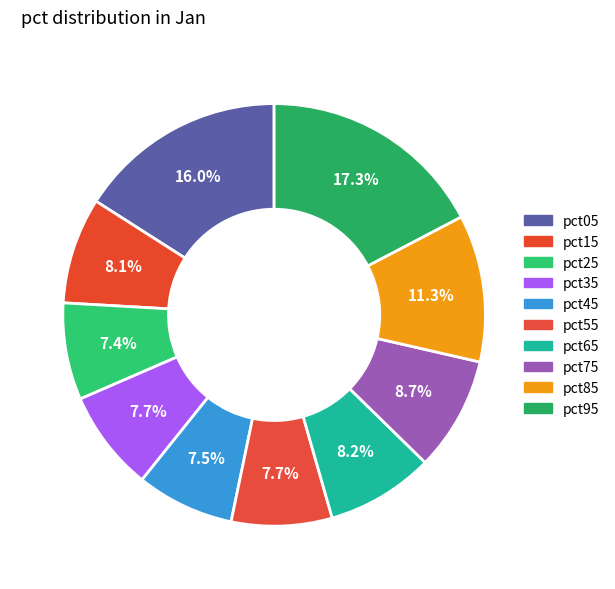

How many segments does this pie chart have?

10